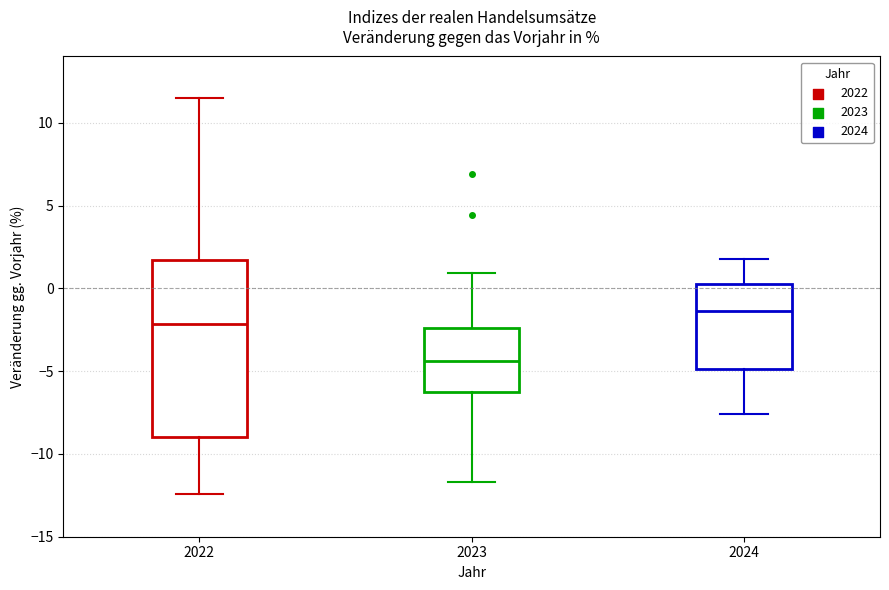

Reading left to right, read every box against the y-axis: the position of its median line, the range the box covers, and the ends of its whiskers. The values are not printed on the chart, so give them approximately, as read against the axis.

2022: median -2.0, box -9.0 to 1.5, whiskers -12.5 to 11.5
2023: median -4.5, box -6.5 to -2.5, whiskers -11.5 to 1.0
2024: median -1.5, box -5.0 to 0.5, whiskers -7.5 to 2.0